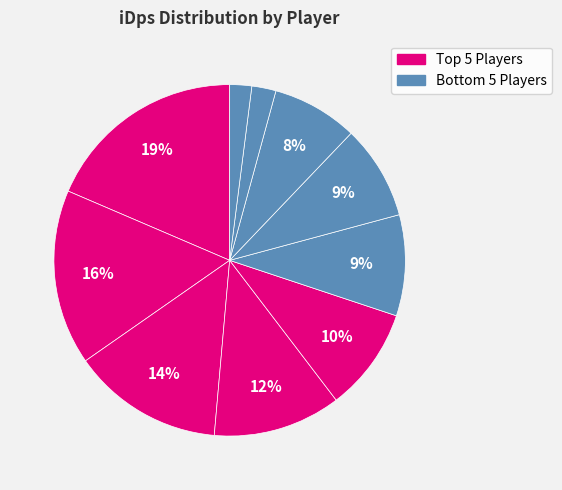

How many slices are in this pie chart?

10